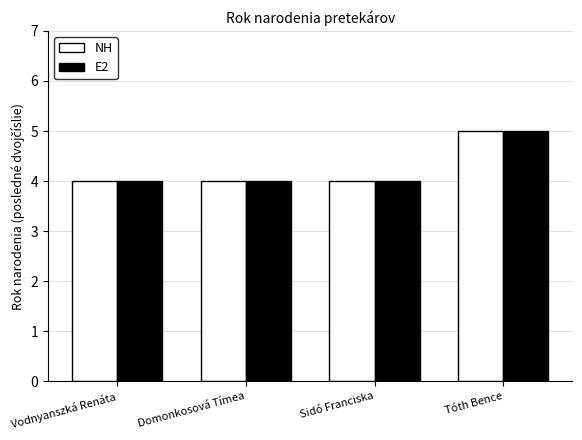

What is the average value of the NH series?

4